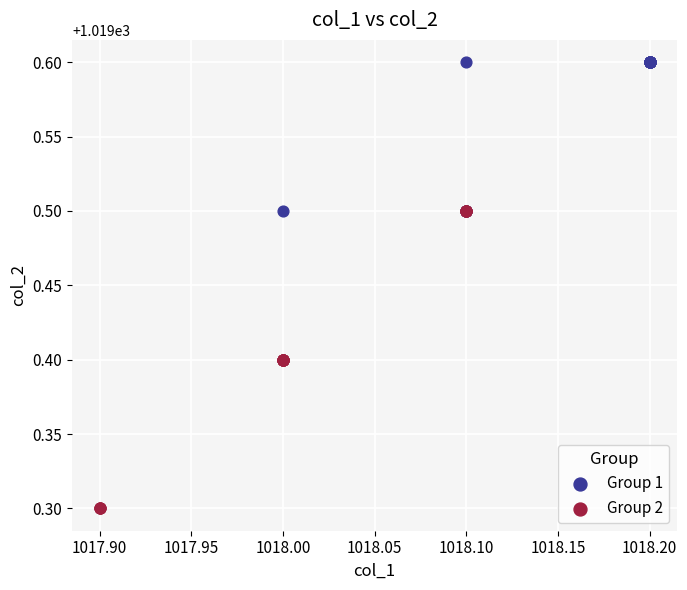

Which series contains the lowest Y value?

Group 2